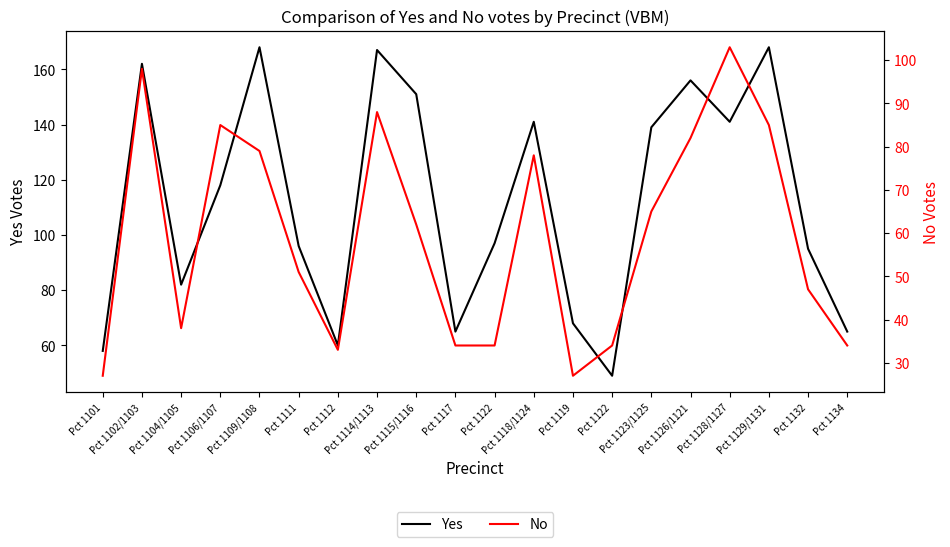

What is the highest value of the Yes series?

168